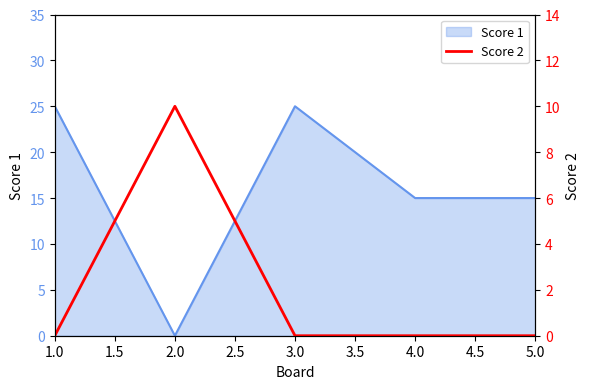

Does the chart display data point markers on the line(s)?

No